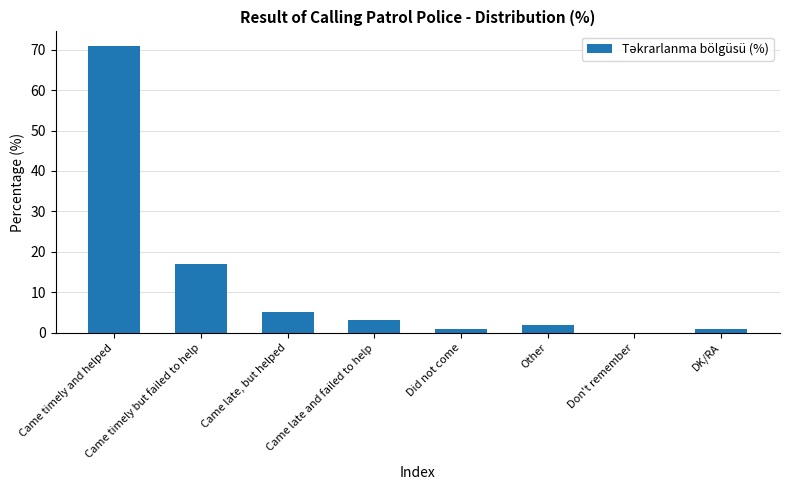

What is the change in value from Other to DK/RA?

-1